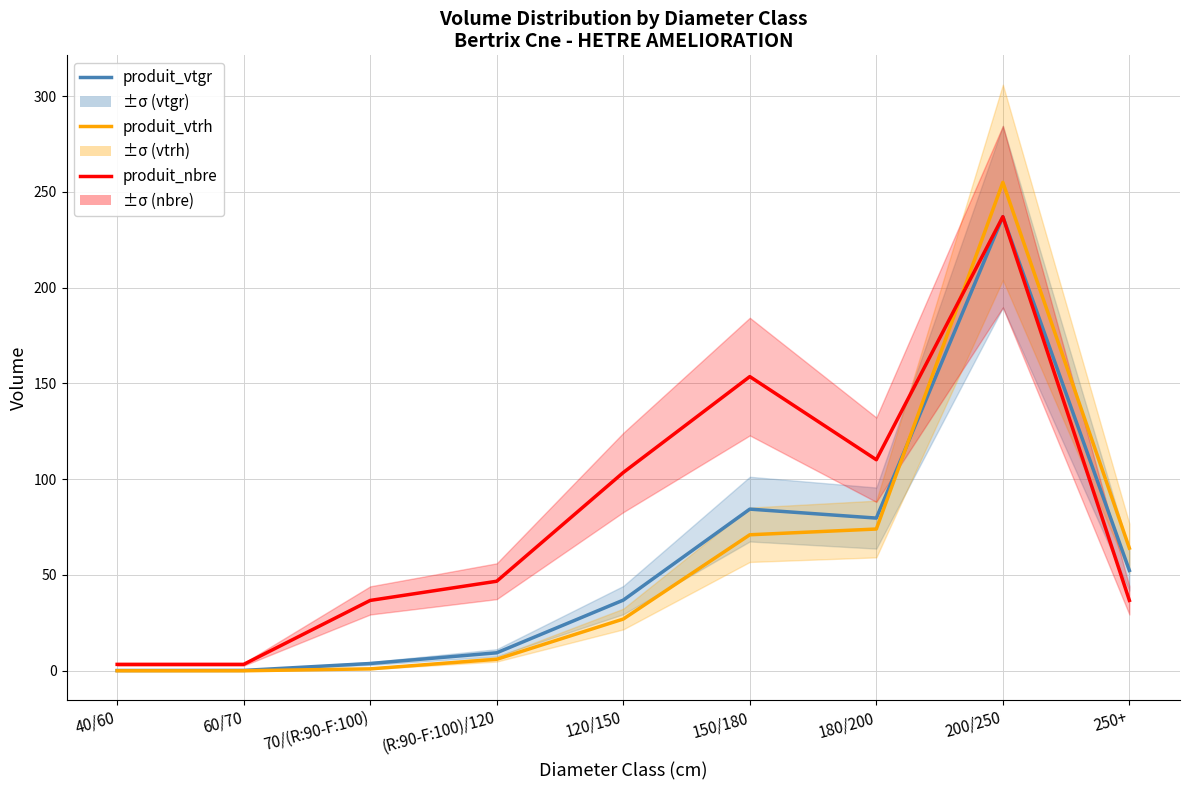

Rank the series by their maximum value, from lowest to highest.

produit_vtgr, produit_nbre, produit_vtrh